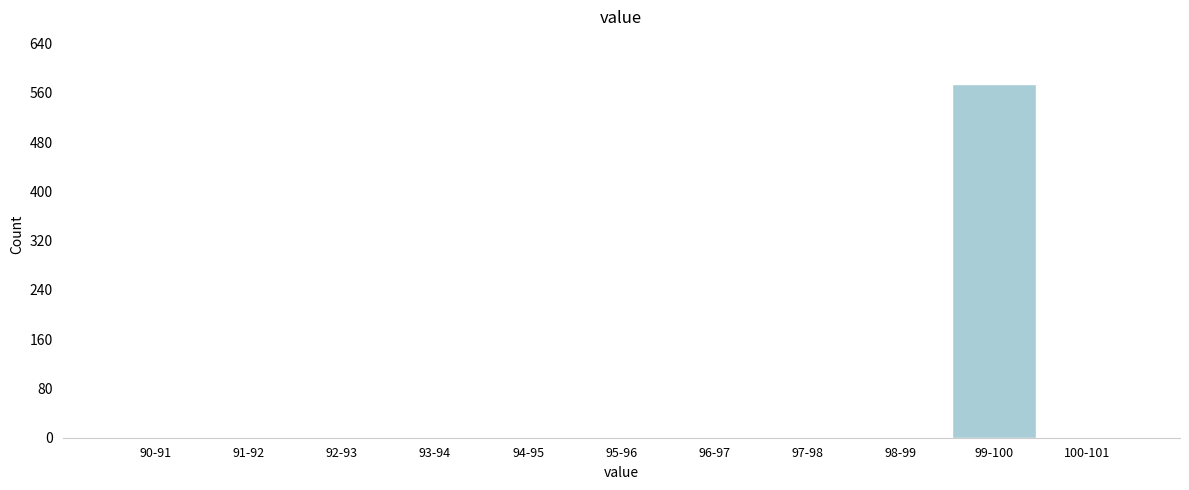

Reading left to right, transcribe all the data shown in this chart.

90-91=0	91-92=0	92-93=0	93-94=0	94-95=0	95-96=0	96-97=0	97-98=0	98-99=0	99-100=574	100-101=0